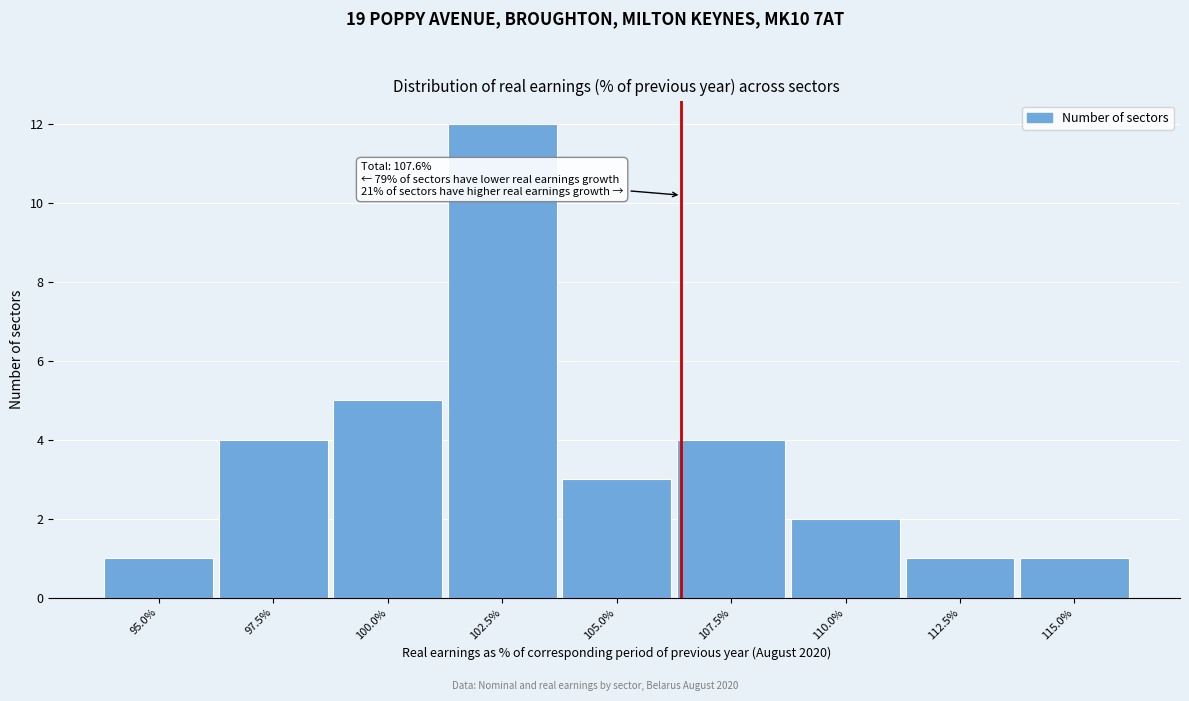

Reading left to right, transcribe all the data shown in this chart.

95.0%=1	97.5%=4	100.0%=5	102.5%=12	105.0%=3	107.5%=4	110.0%=2	112.5%=1	115.0%=1